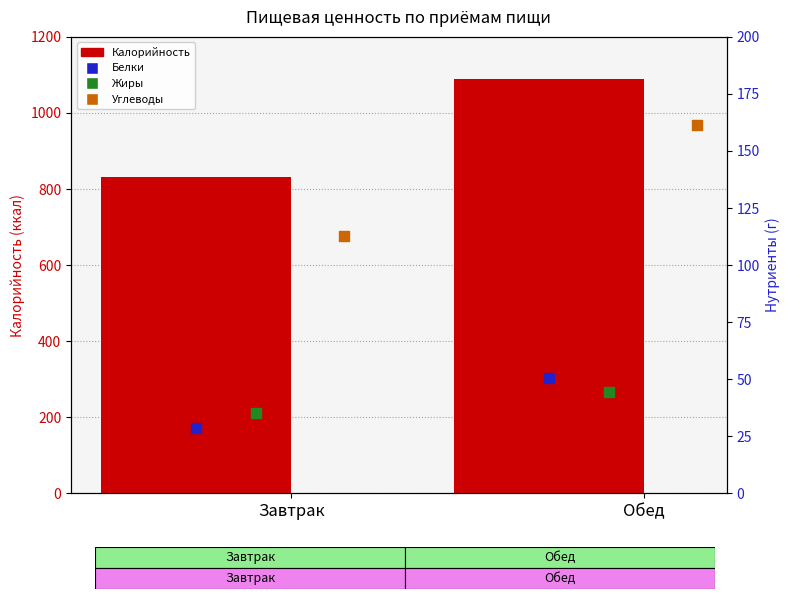

Which series reaches the minimum Y coordinate?

Белки